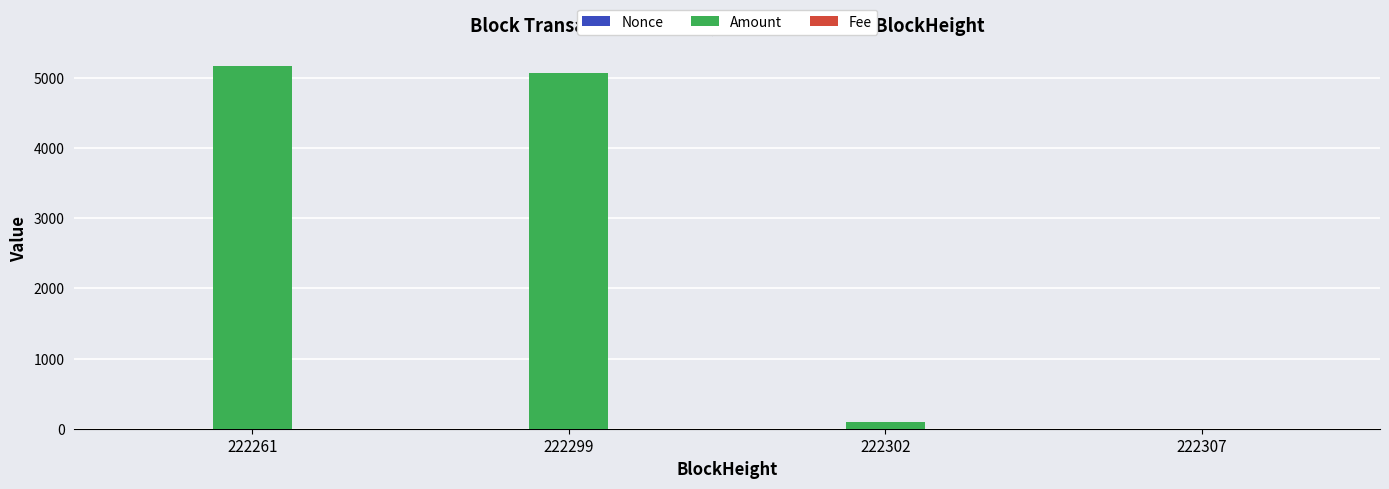

The Amount series shows 8831.4 at 222299. True or false?

False